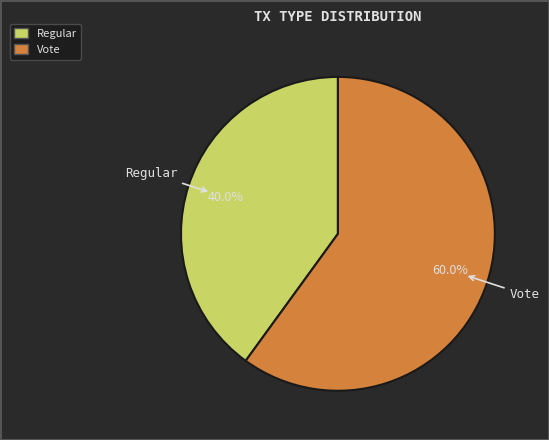

Which category has the smallest portion of the pie?

Regular